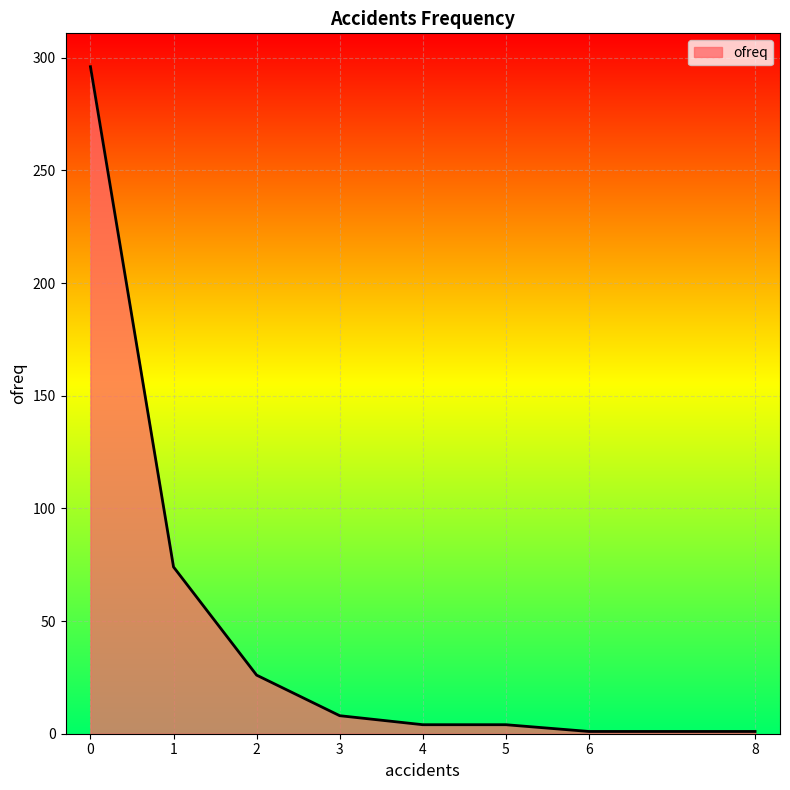

Between 6 and 2, which is larger?

2